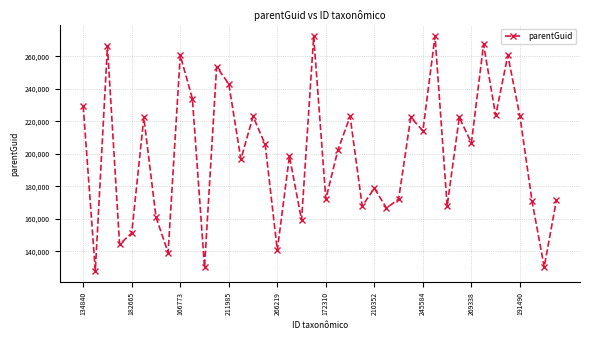

What is the sum of all values?

7998851